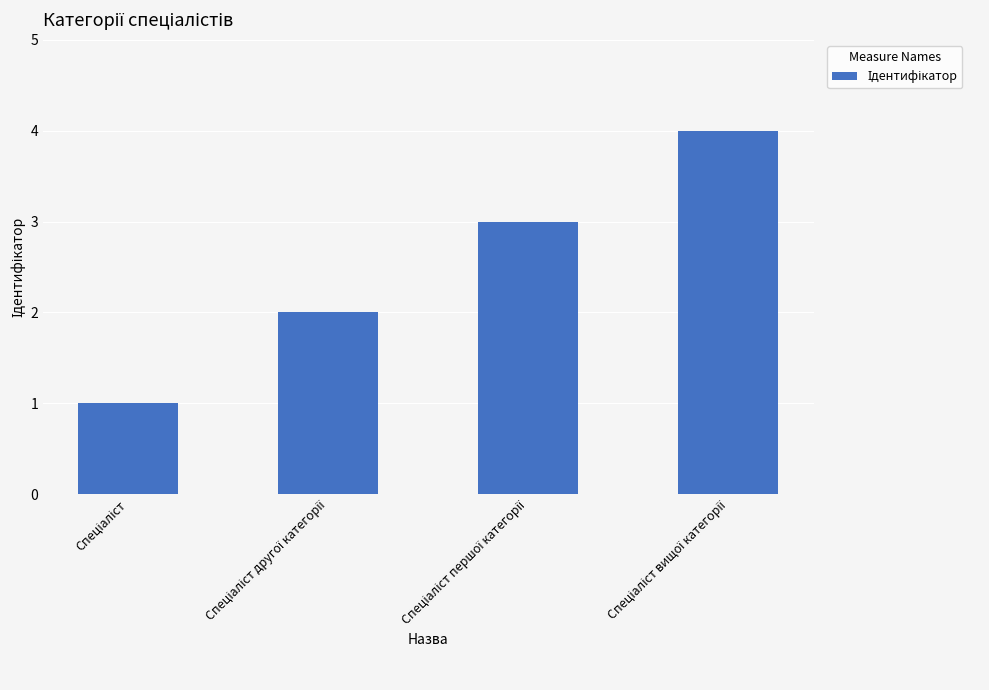

What is the maximum value shown in the chart?

4